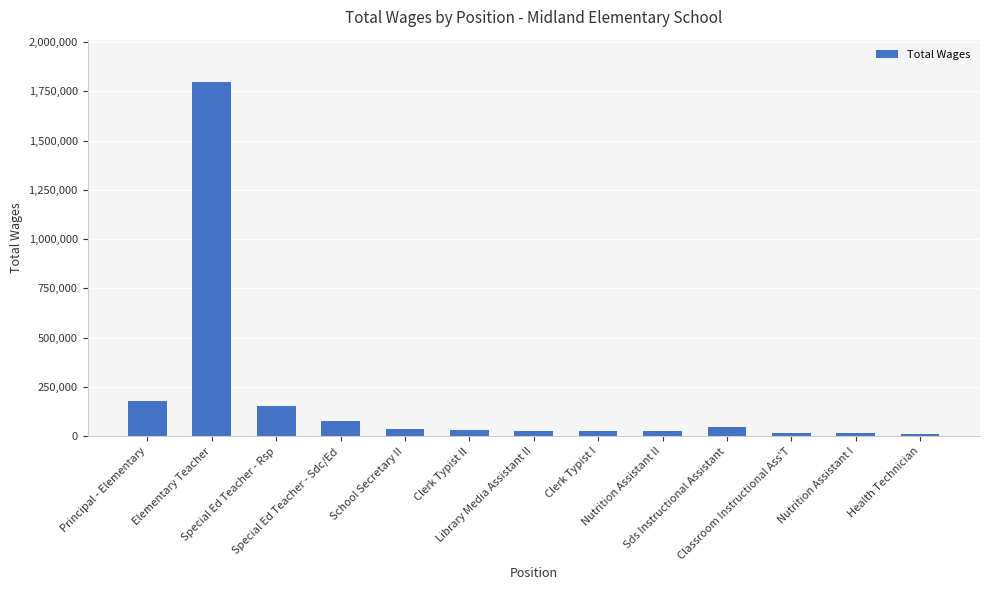

How many data points does each series have?

13